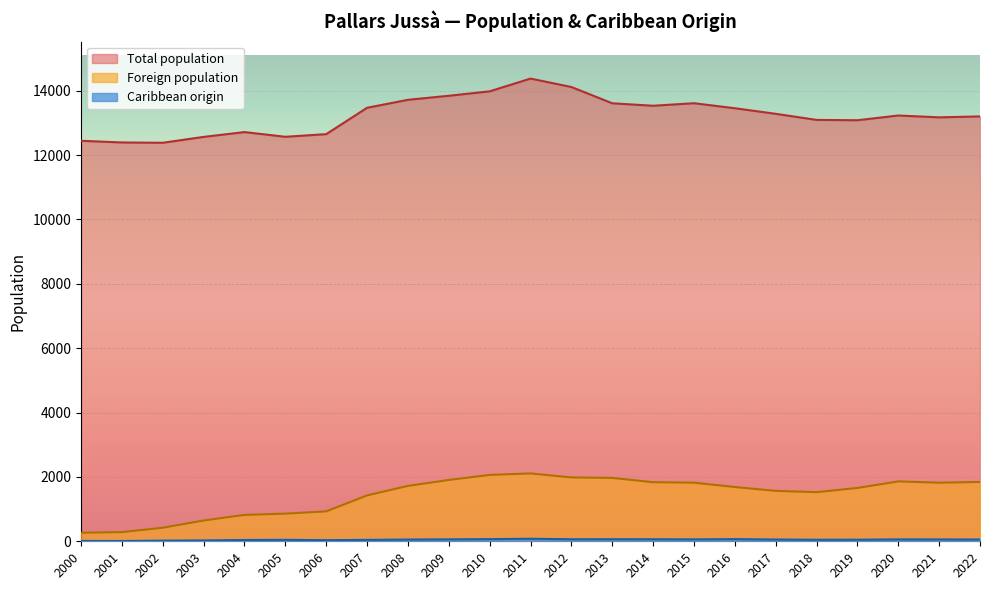

What is the lowest value of the Foreign population series?

265